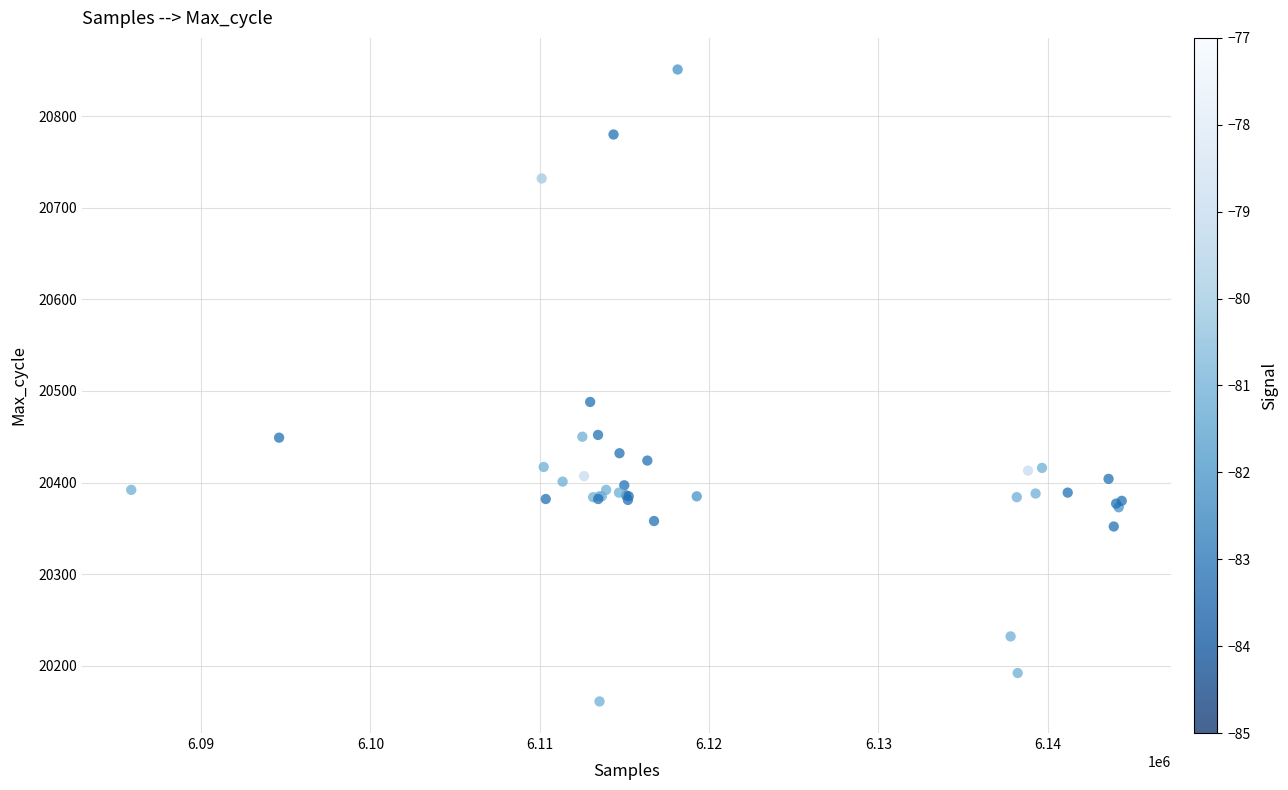

What Y value in the scatter plot is closest to 20506?

20488